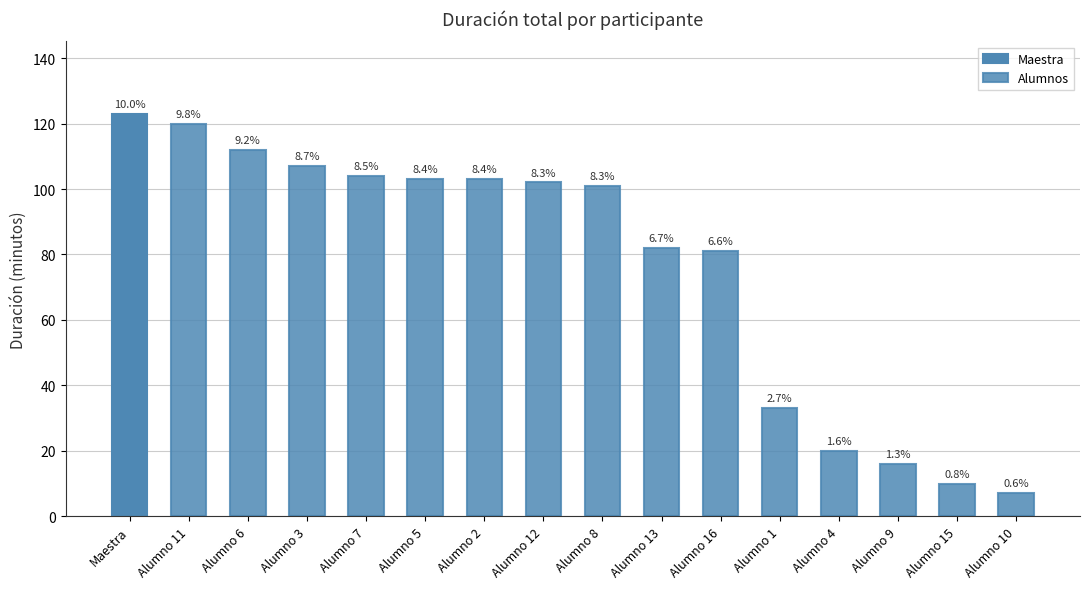

What is the sum of the Alumnos values at Alumno 13 and Alumno 7?

186